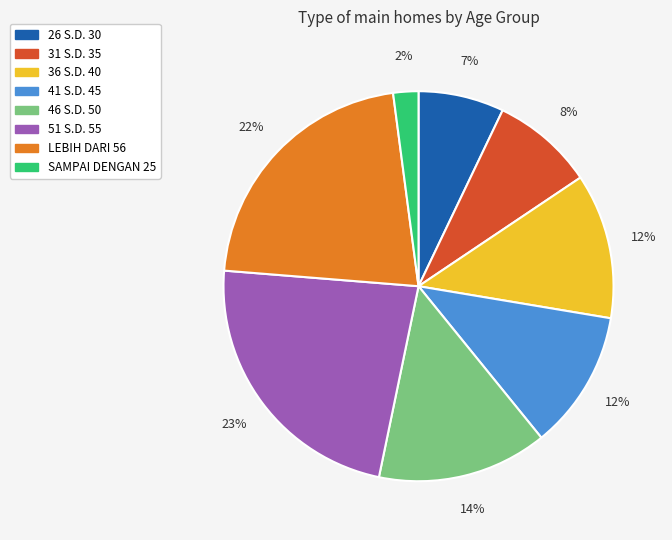

Which has a higher value, SAMPAI DENGAN 25 or 41 S.D. 45?

41 S.D. 45